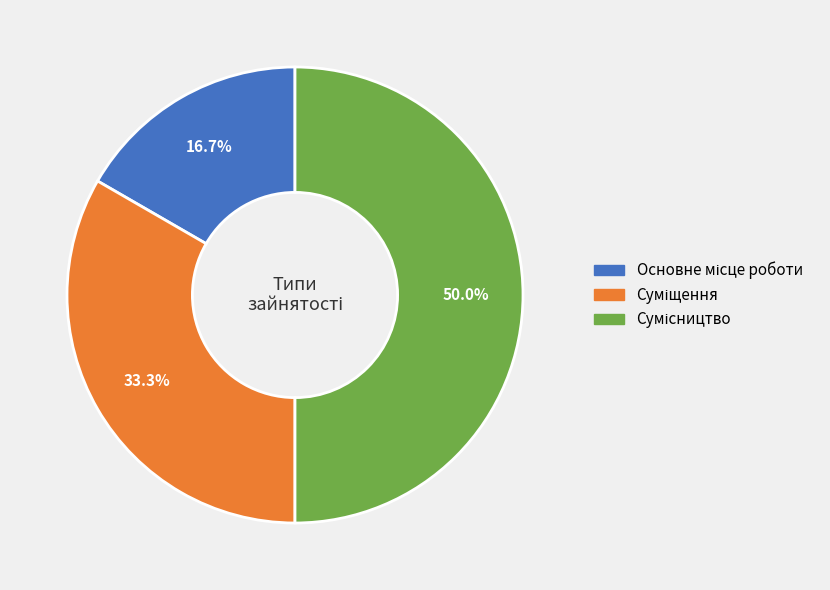

Which slice is the smallest?

Основне місце роботи